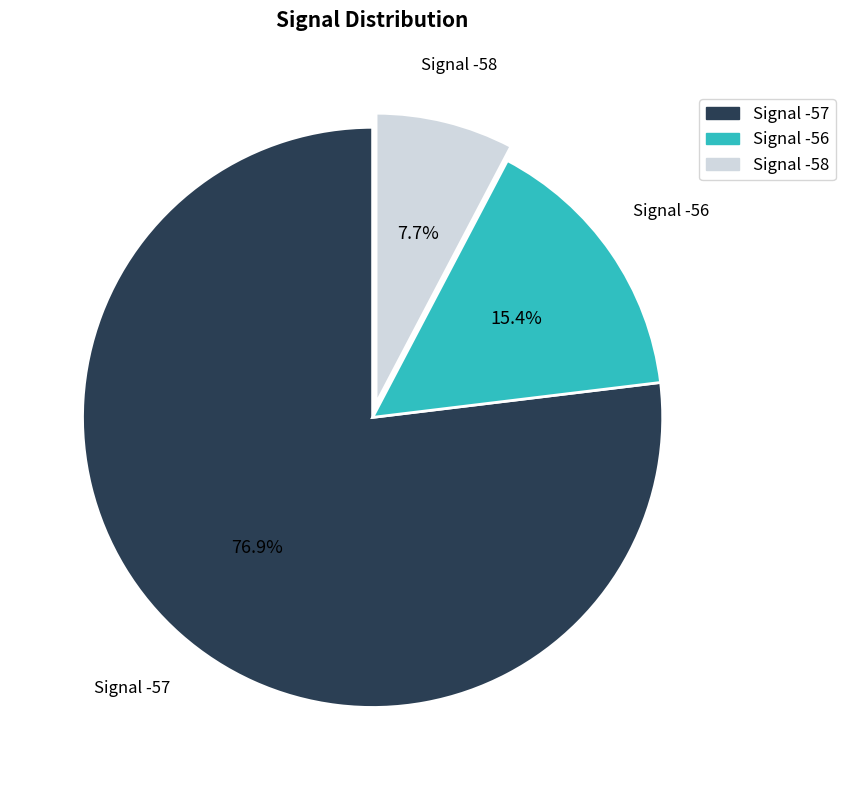

How much of the chart is everything except Signal -56?

84.6%